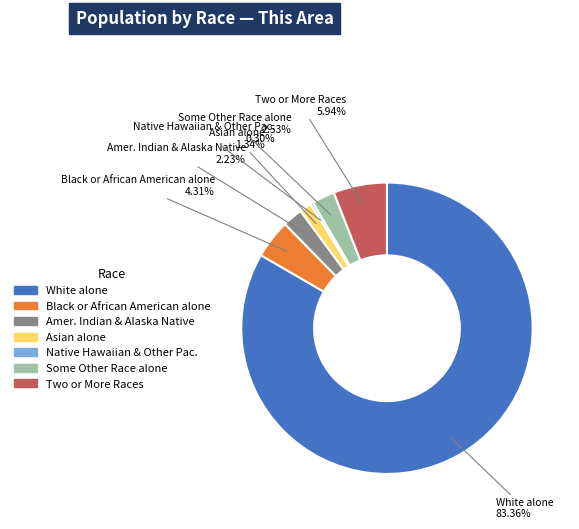

What is the majority slice?

White alone